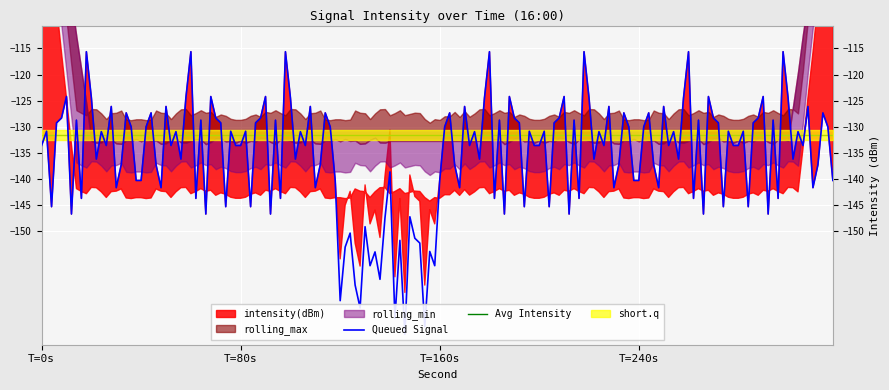

What is the spread (max minus min) of values at 2?

31.1